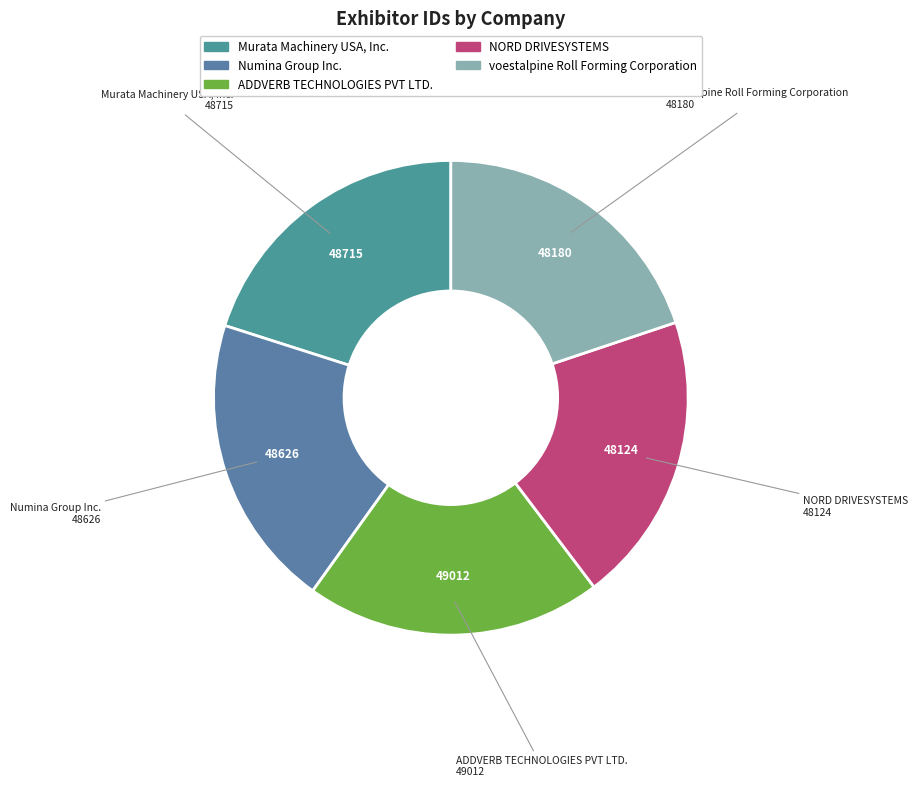

True or false: Murata Machinery USA, Inc. accounts for 20% of the total.

True